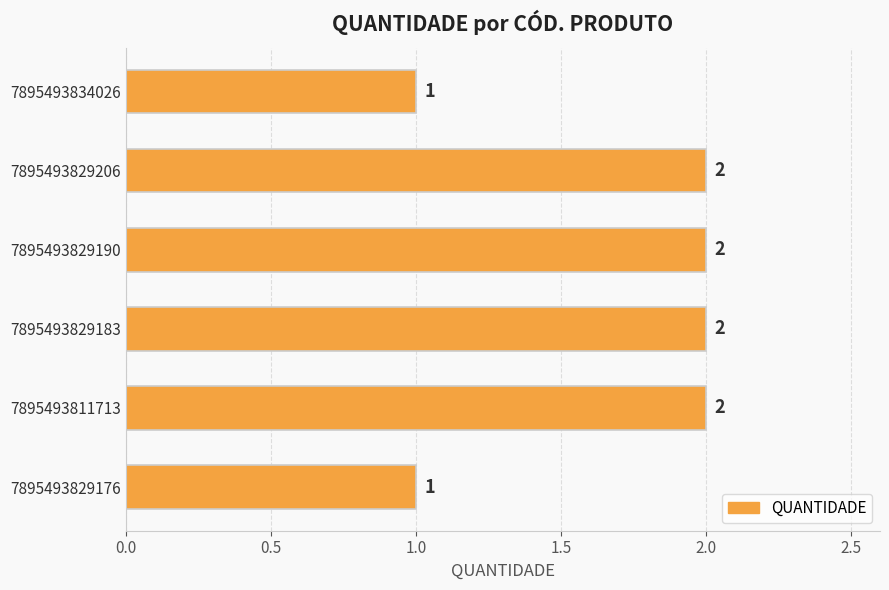

What is the ratio of the value at 7895493811713 to the value at 7895493829183?

1.0